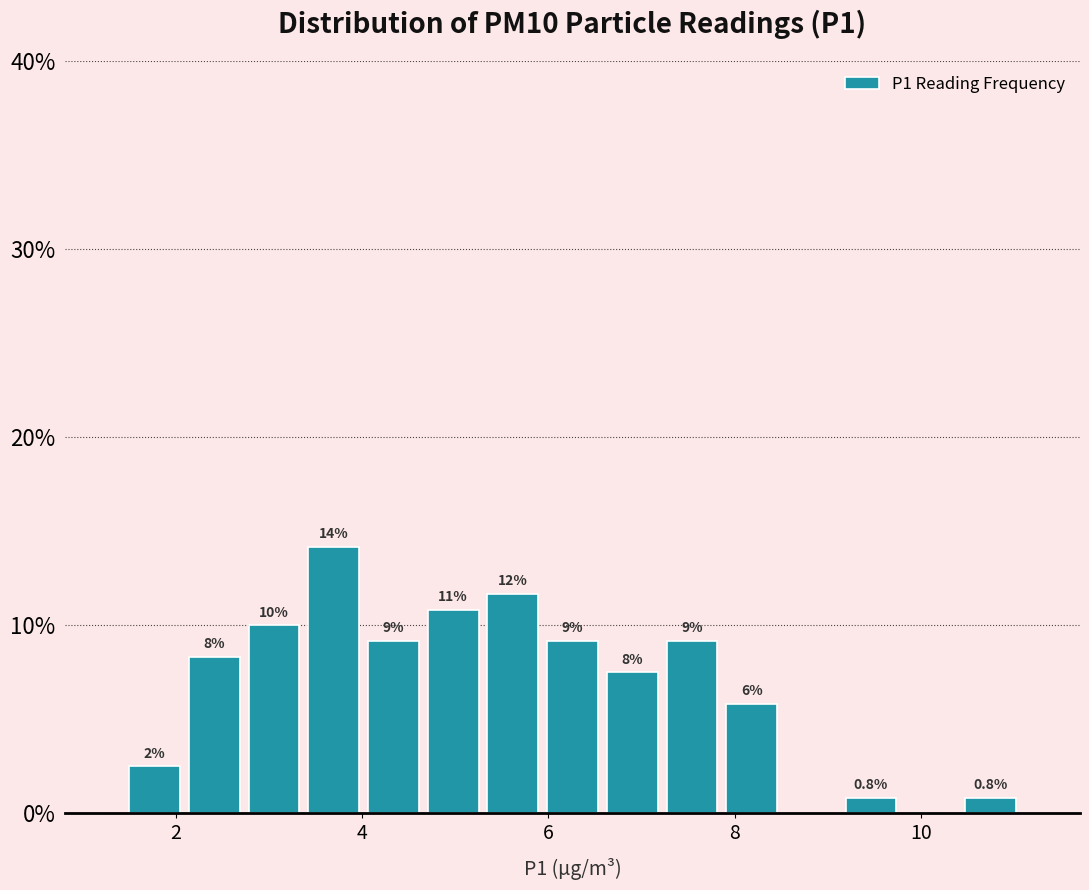

Around what value on the x-axis is the tallest bar? Give the approximate position of its centre, as read against the axis.

3.6